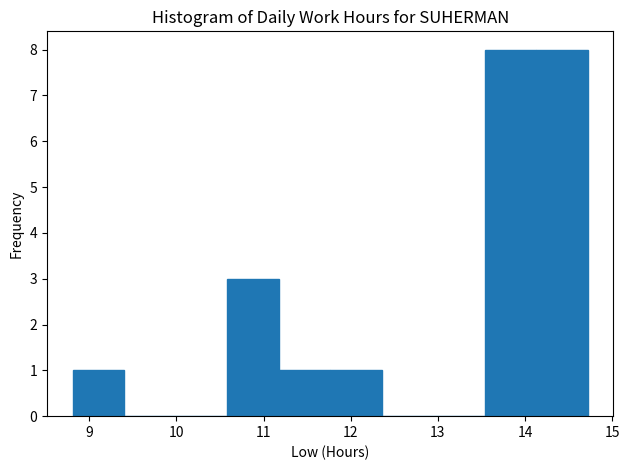

How tall is the bar that spans 11.2 to 11.8 on the x-axis? Neither the bar edges nor the heights are printed on the chart, so give them approximately, as read against the axes.

1